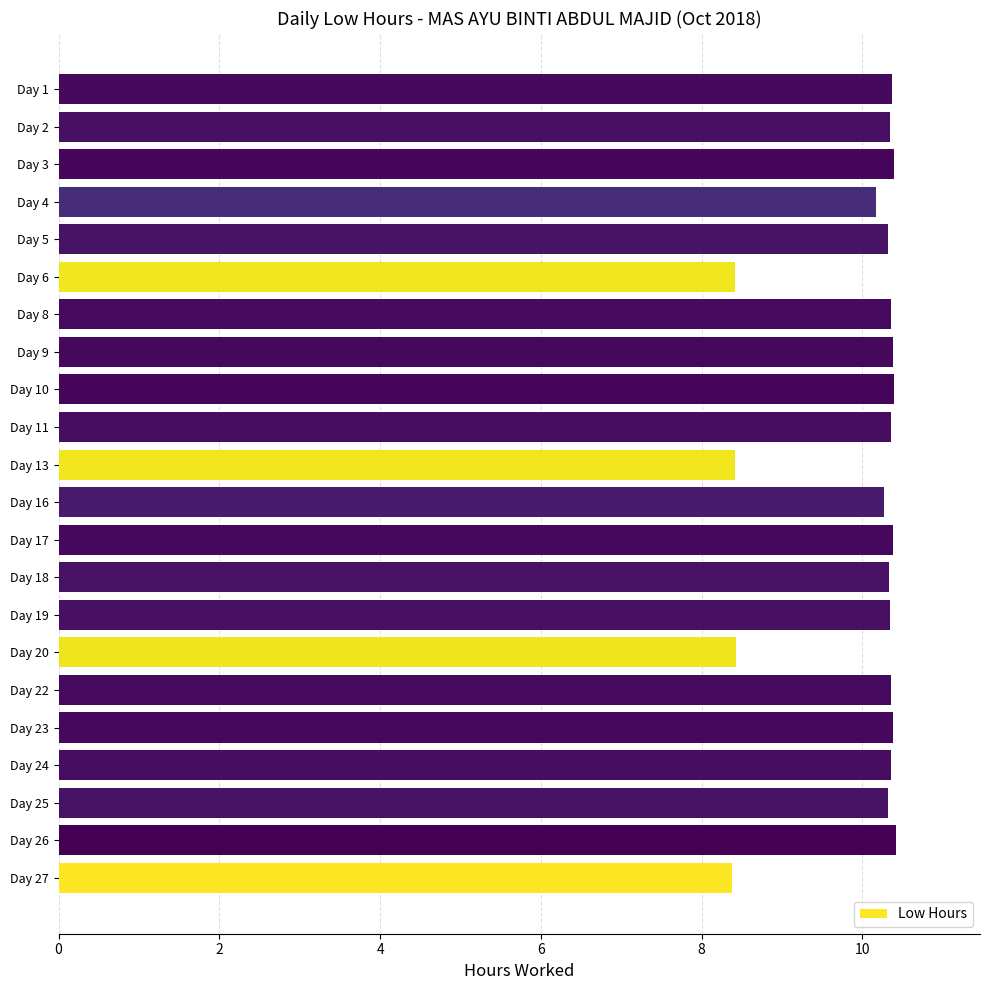

Approximately how many times larger is the value at Day 17 compared to Day 10?

1.0